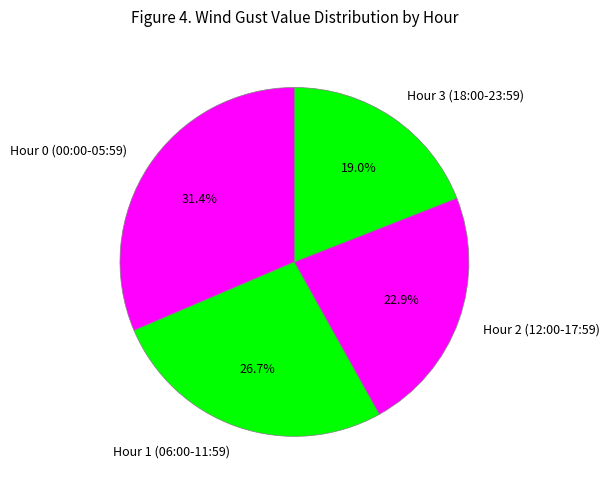

To the nearest percent, what is the difference between the largest and smallest slice percentages?

12%